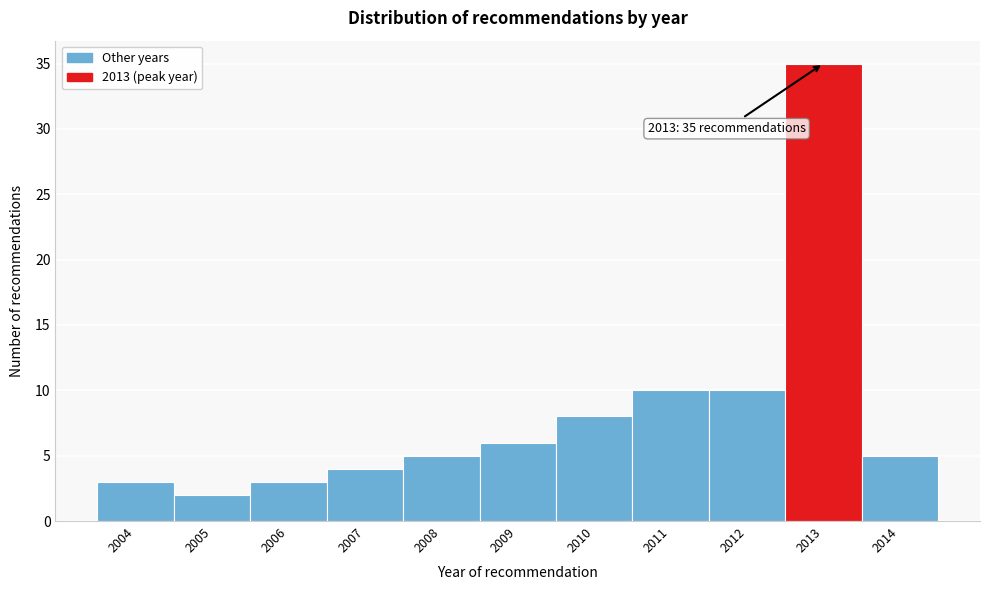

Reading left to right, transcribe all the data shown in this chart.

3	2	3	4	5	6	8	10	10	35	5